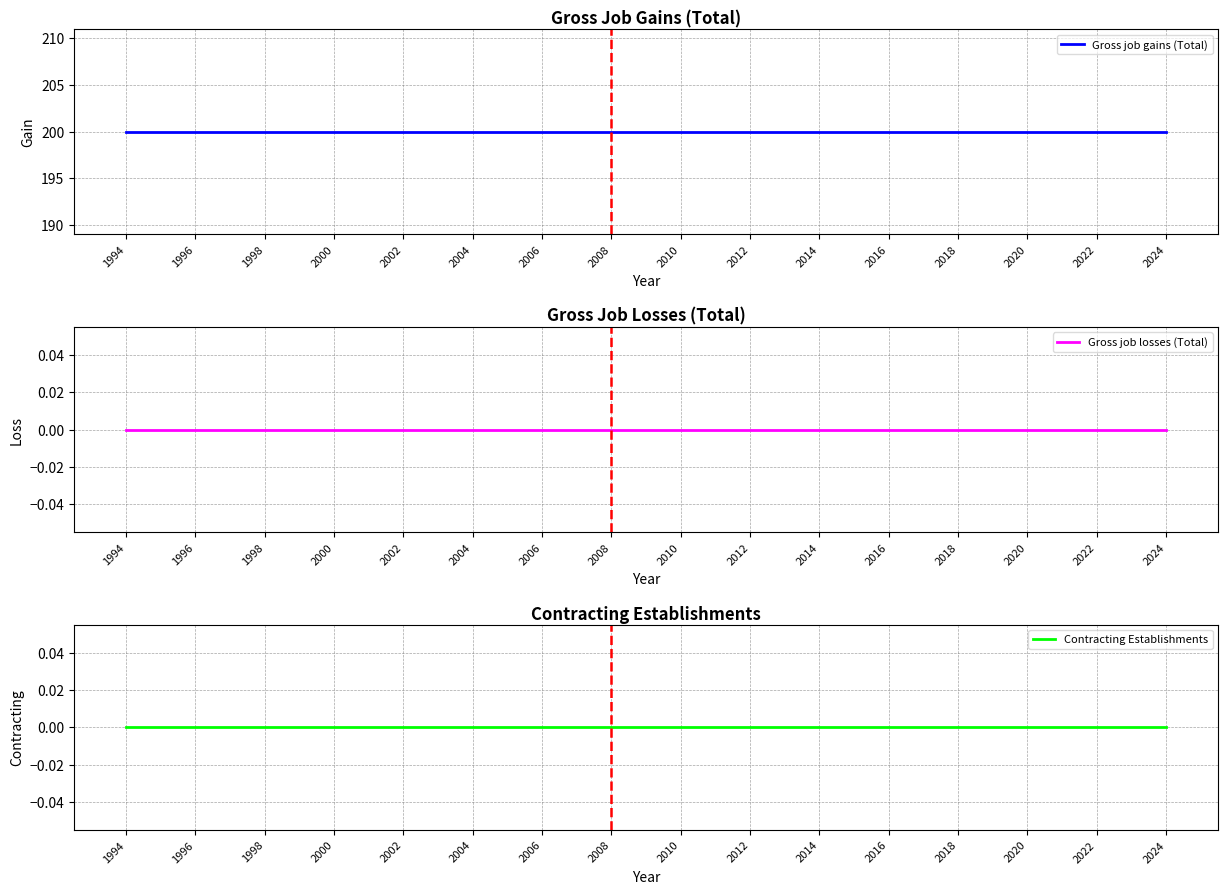

Which category has the highest value across all series?

1994